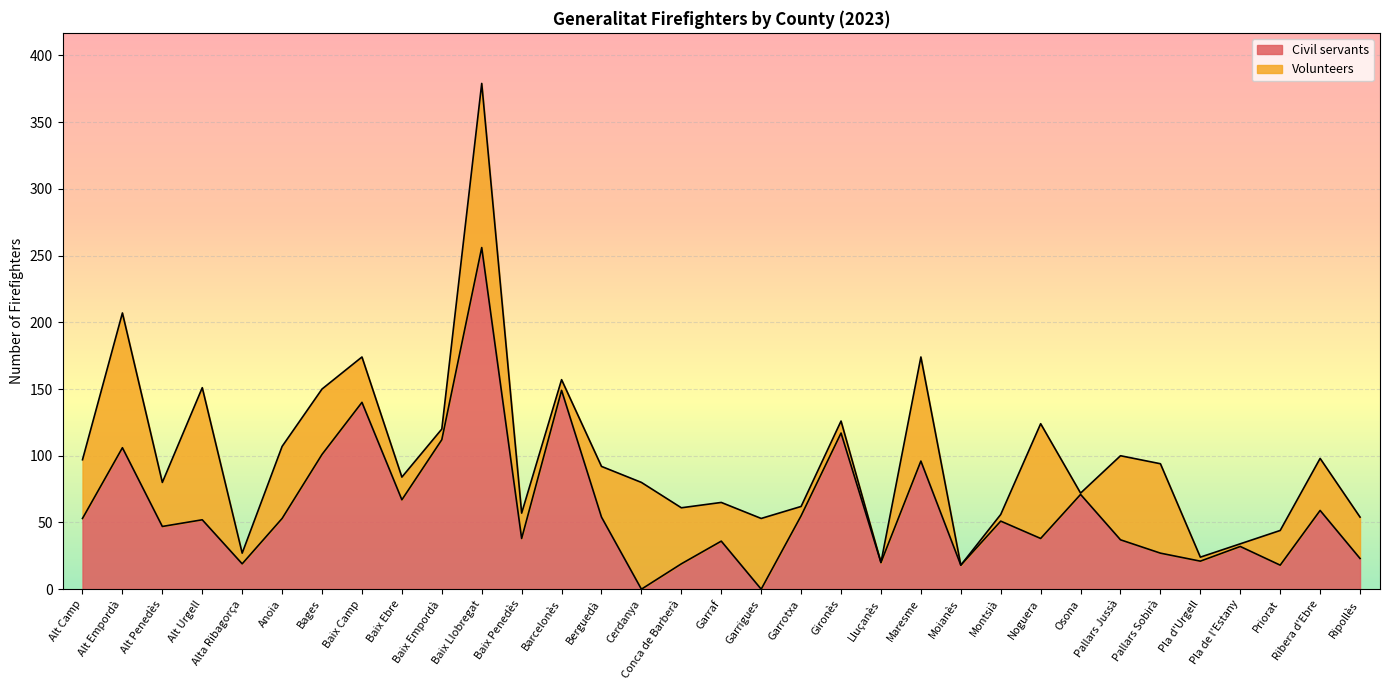

What is the greatest value displayed?

256